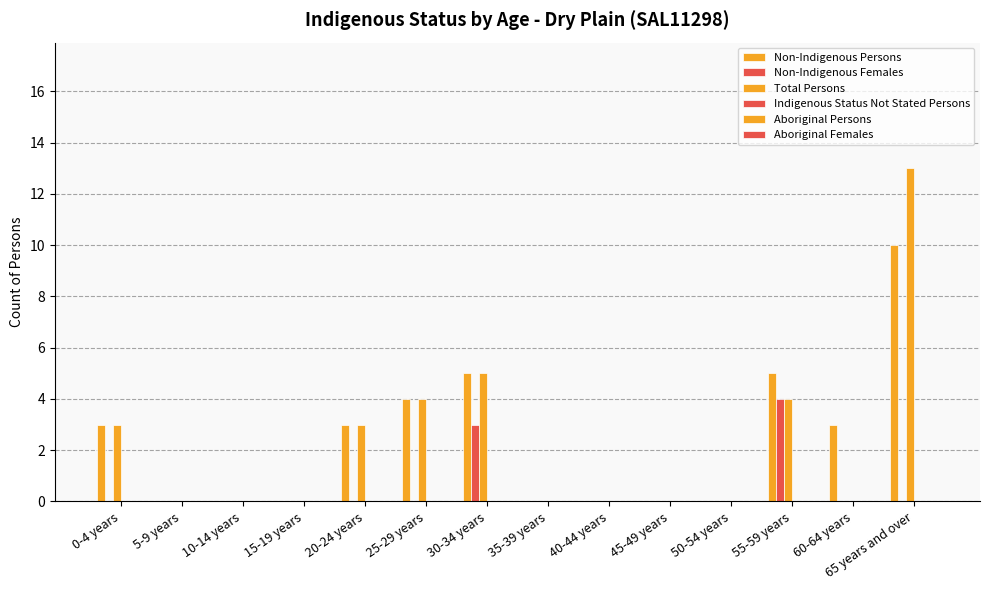

At how many categories does at least one series exceed 6?

1